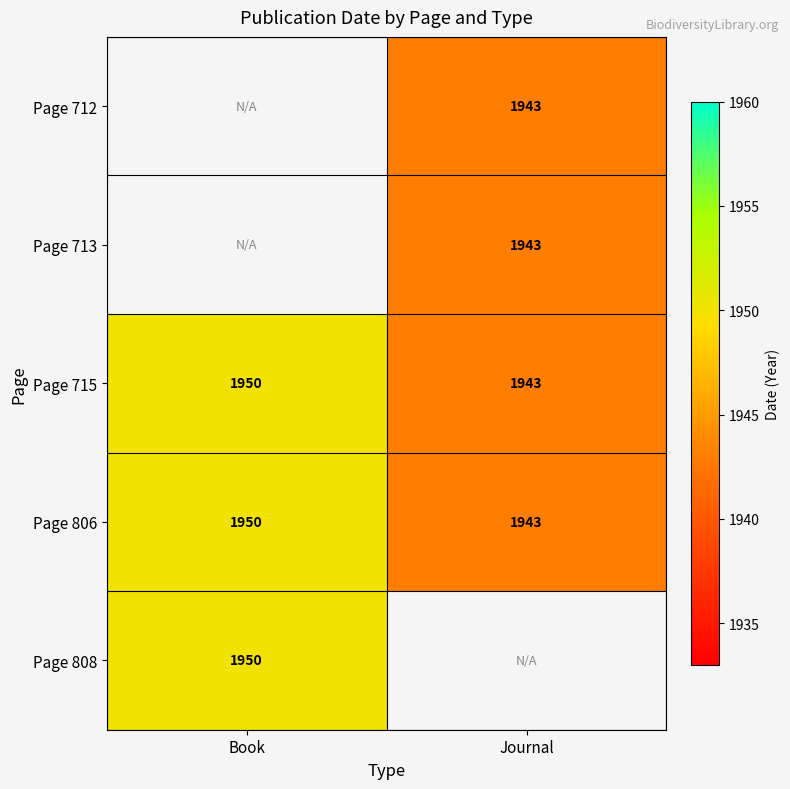

Which label corresponds to the largest value in the chart?

Book